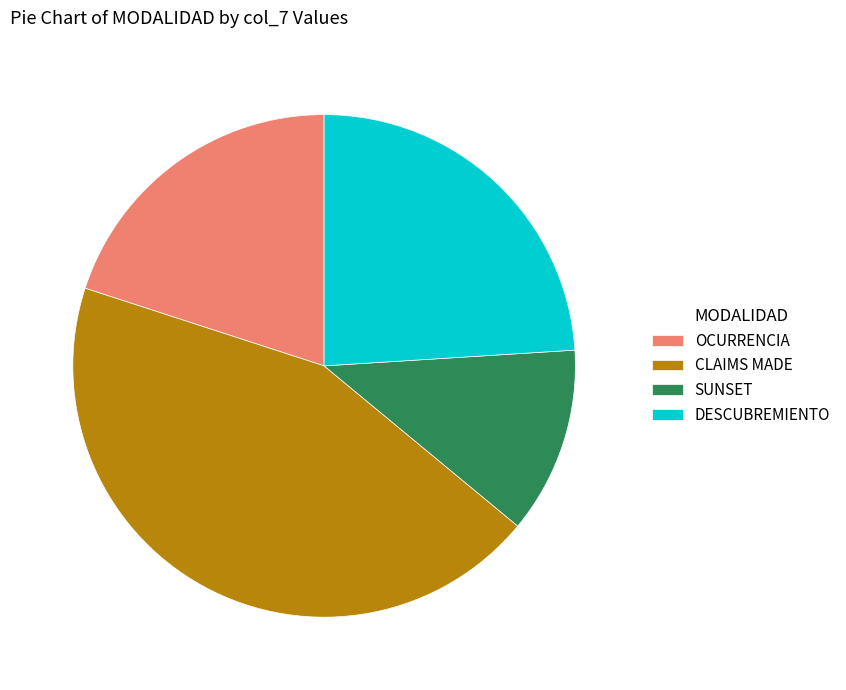

Count the number of slices in the pie.

4